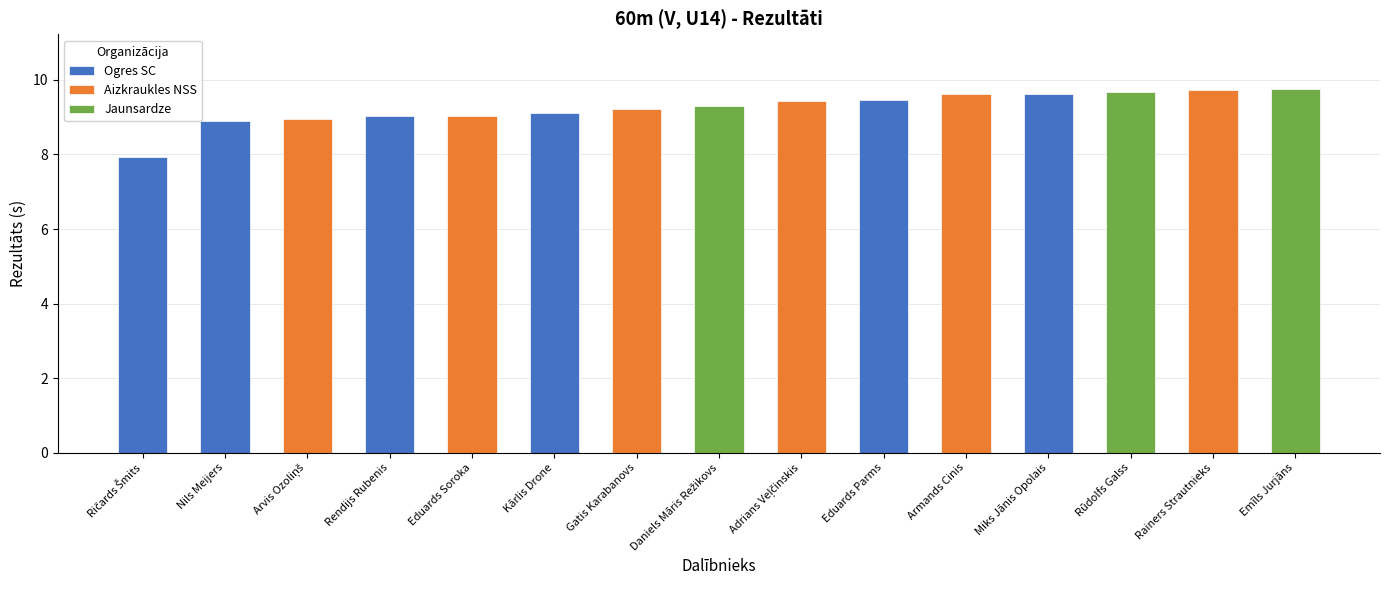

What is the label of the 8th bar from the left?

Daniels Māris Režikovs